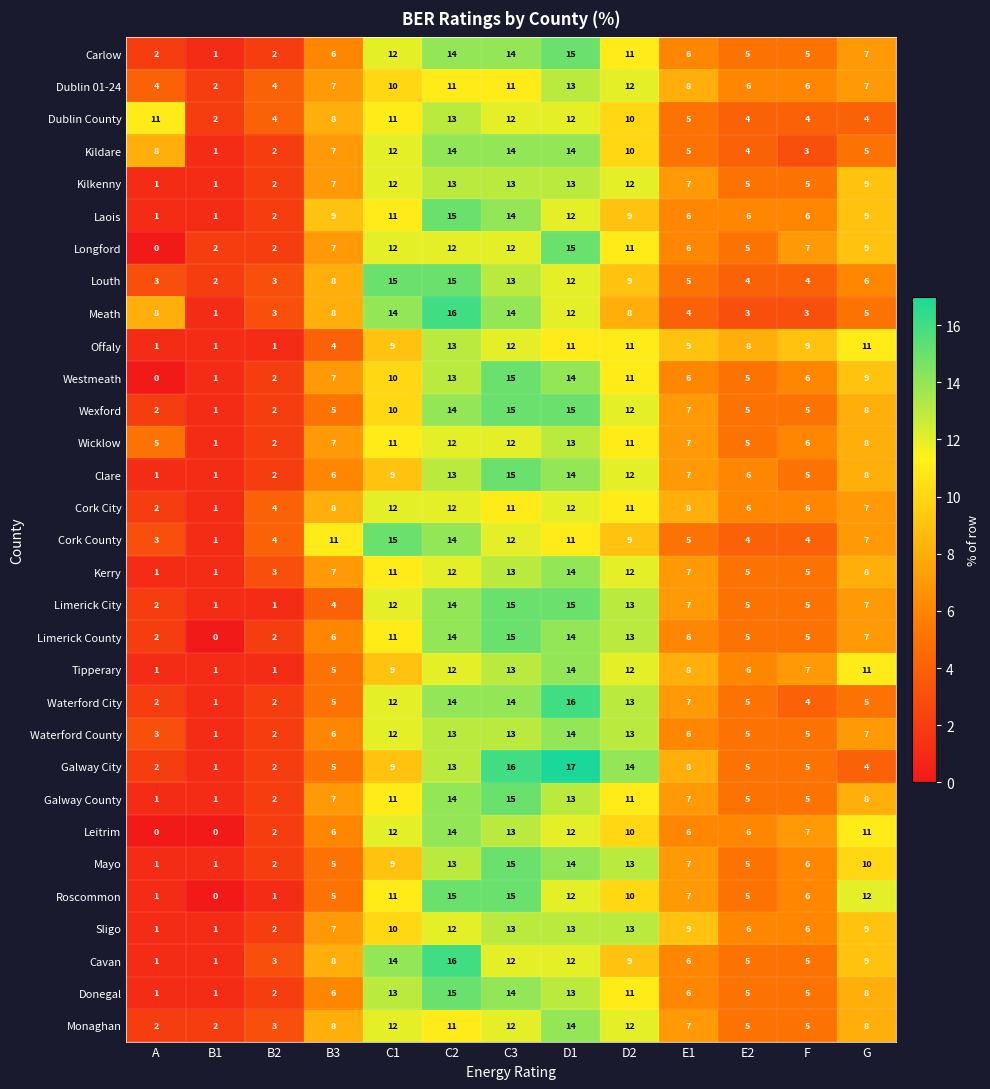

The value of Clare at C1 is 9. True or false?

True